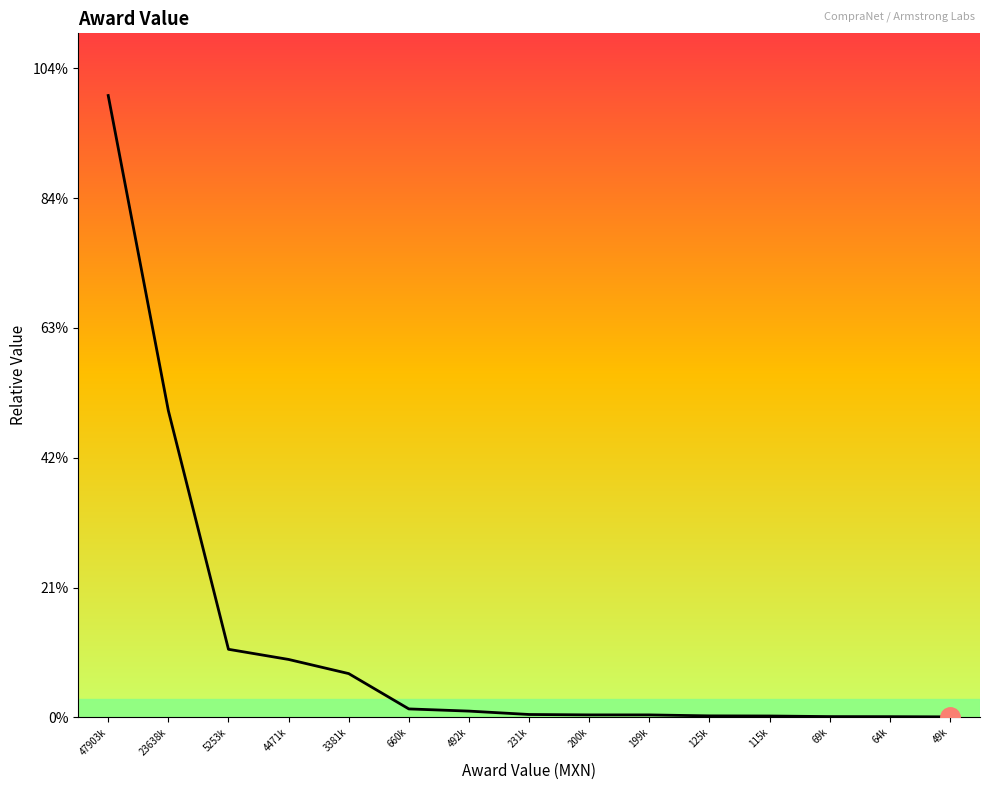

What is the difference between the maximum and second lowest values?

47839369.3